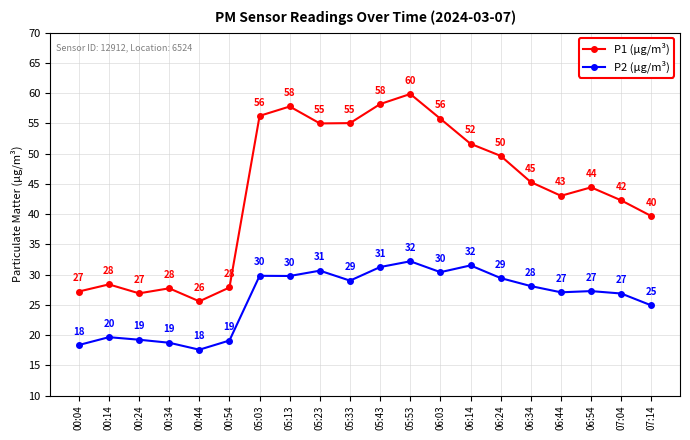

Where is the first local maximum for P1 (µg/m³)?

00:14